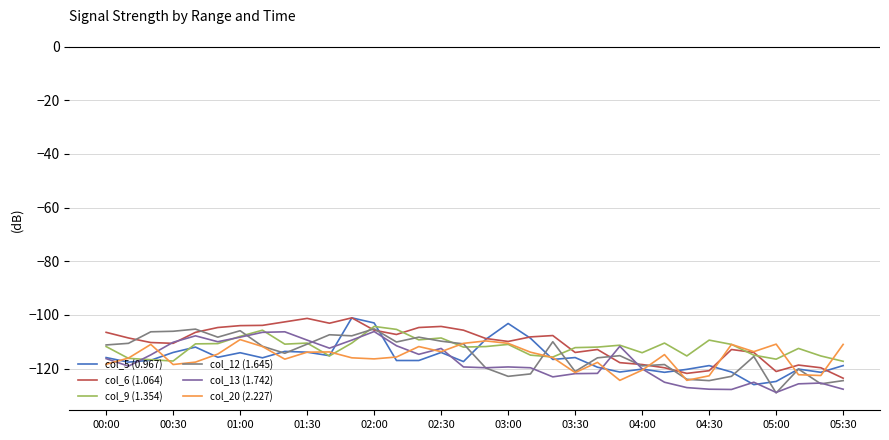

What is the greatest value displayed?

-101.1